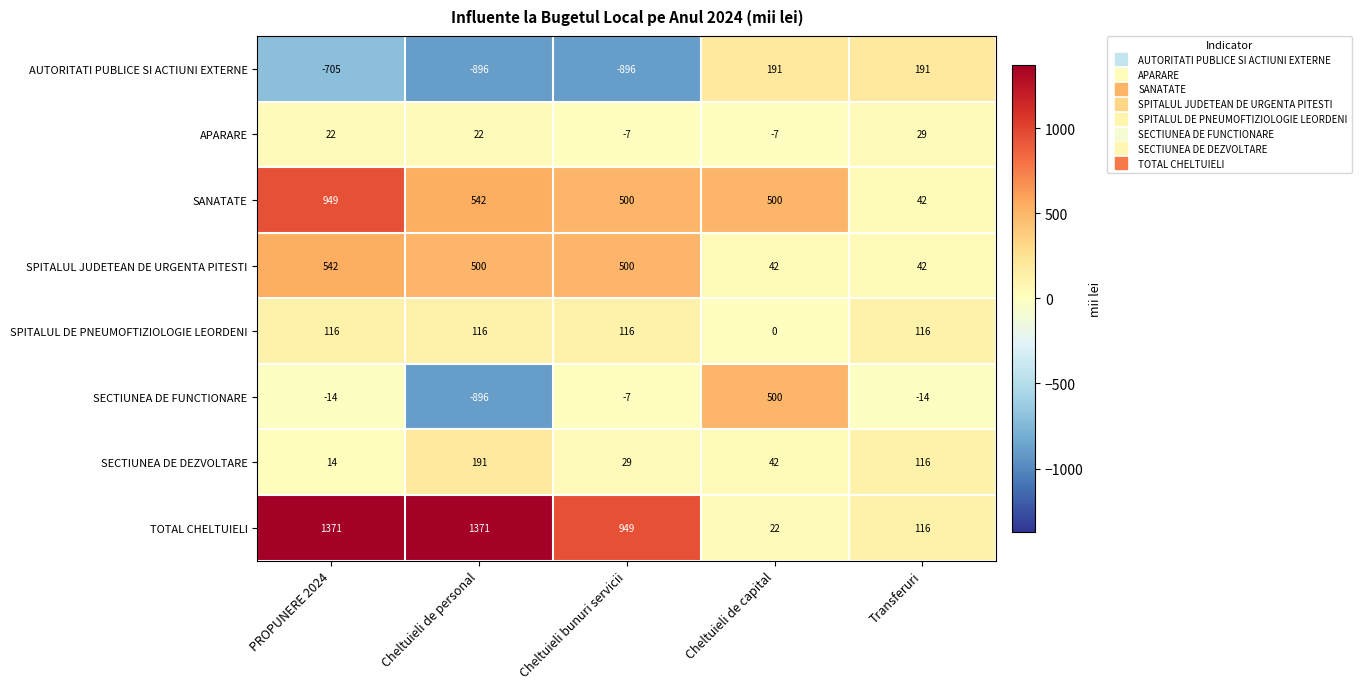

Read the SECTIUNEA DE FUNCTIONARE value at Cheltuieli de capital, to the nearest 100.

500